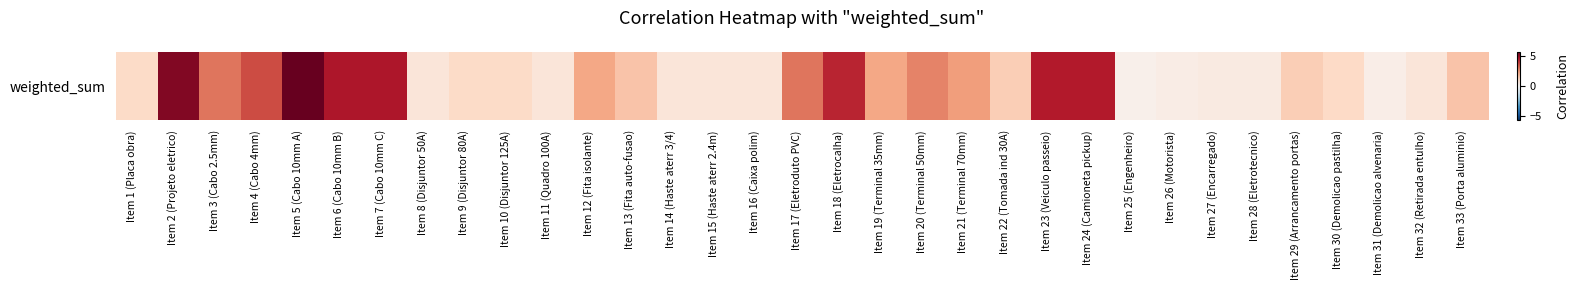

Read the value at Item 17 (Eletroduto PVC).

3.0